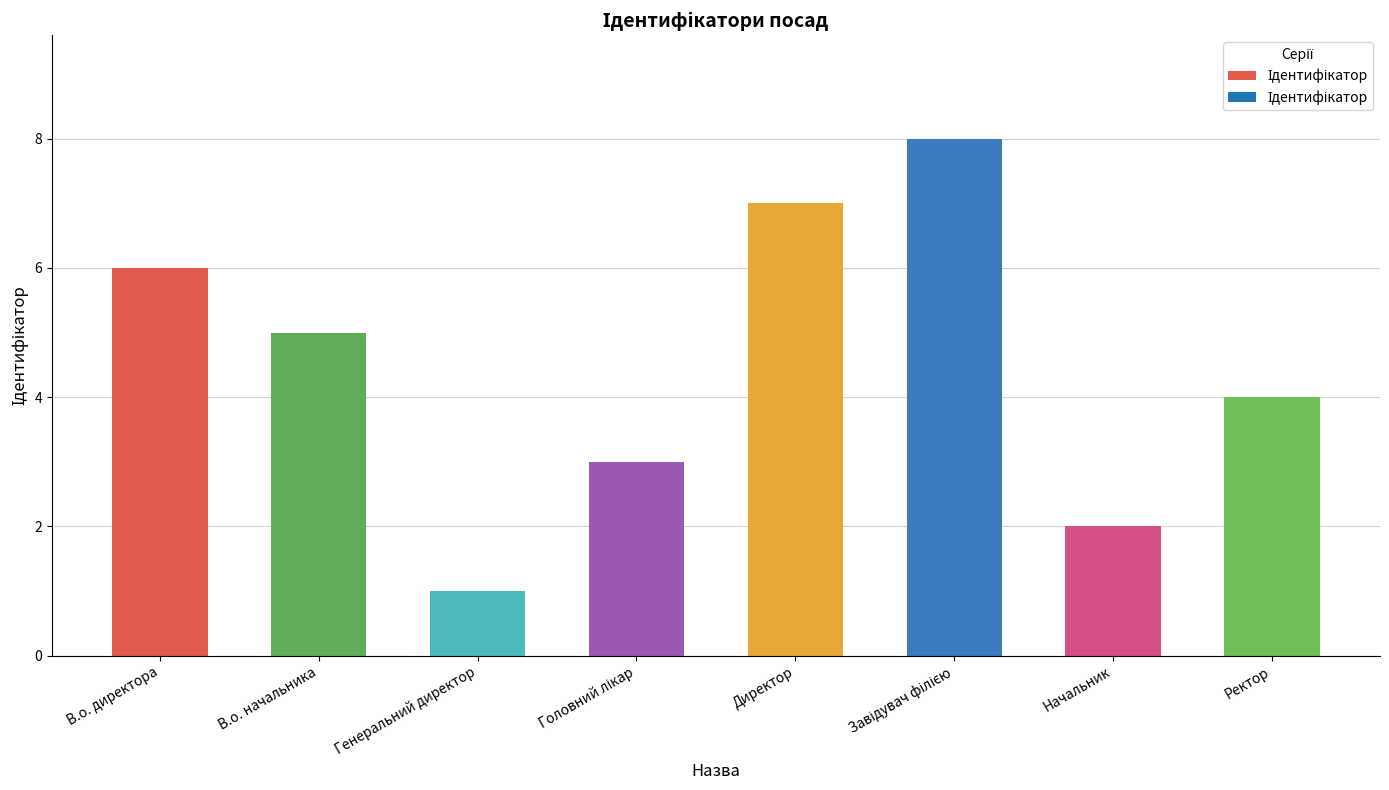

How many bars are there in total?

8